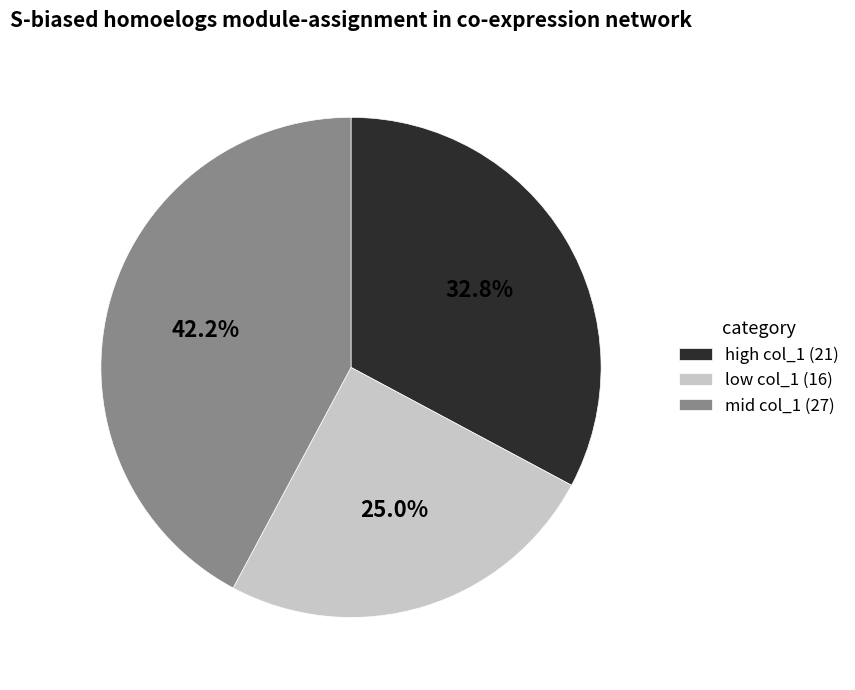

What portion of the pie excludes mid col_1 (27)?

57.8%